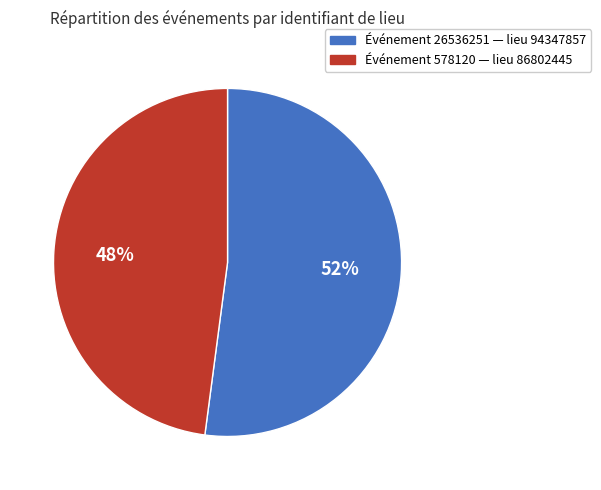

Is there a majority slice in this chart?

Yes